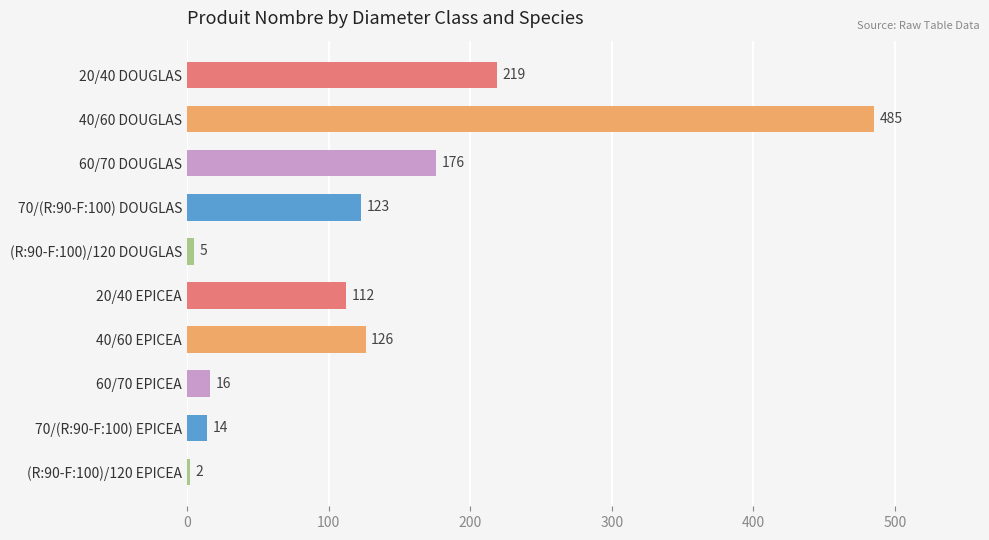

How many distinct data groups are displayed?

1